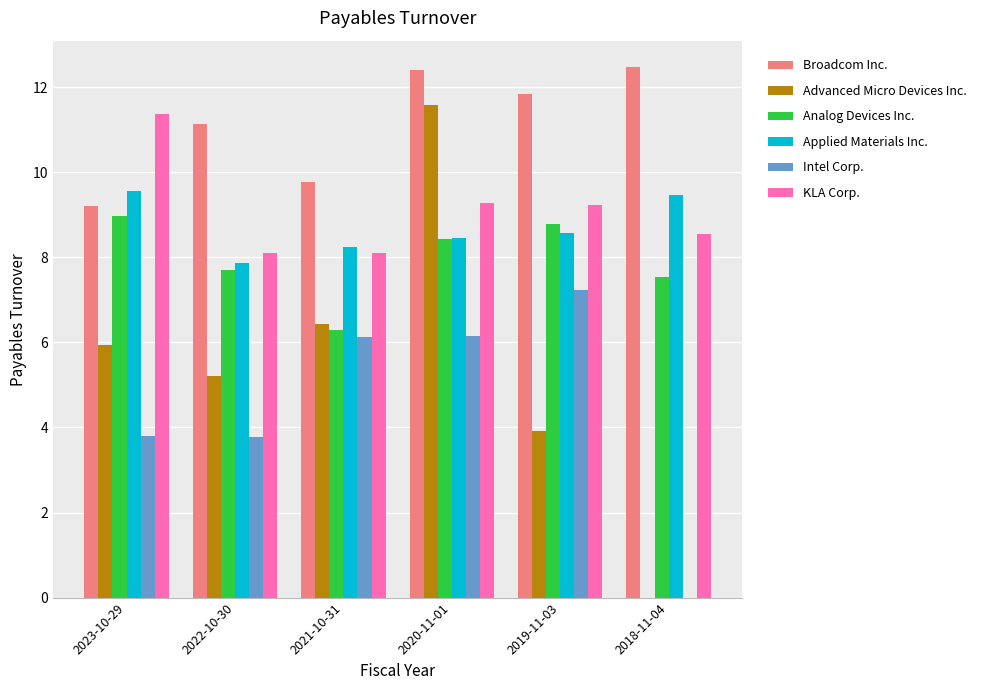

What is the sum of all Broadcom Inc. values?

66.8